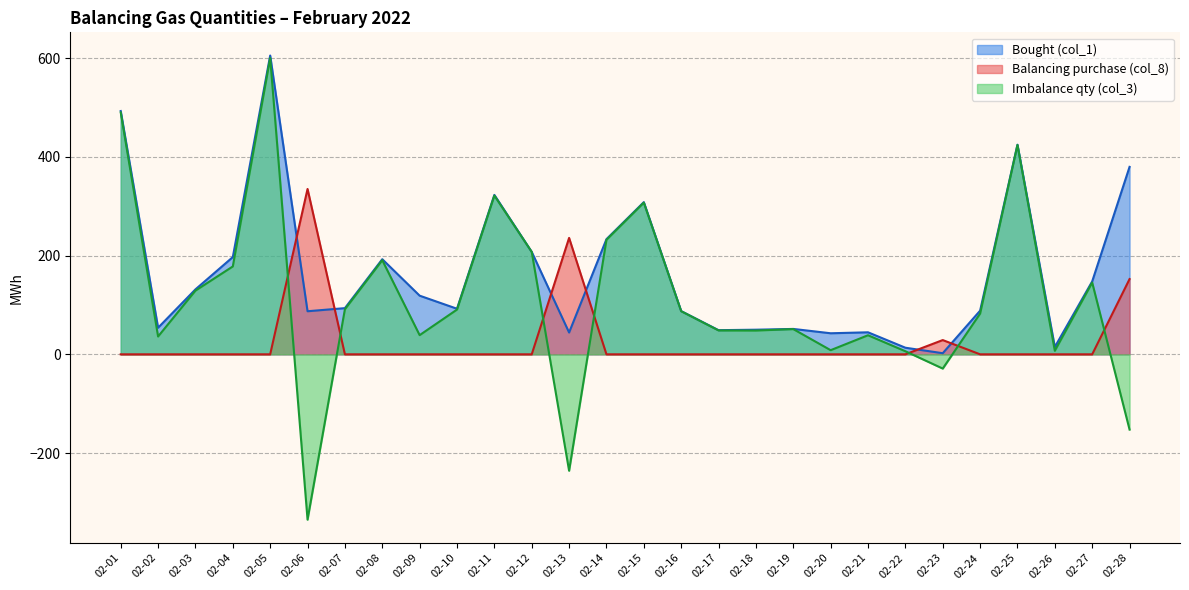

True or false: Imbalance qty (col_3) and Bought (col_1) intersect in this chart.

False